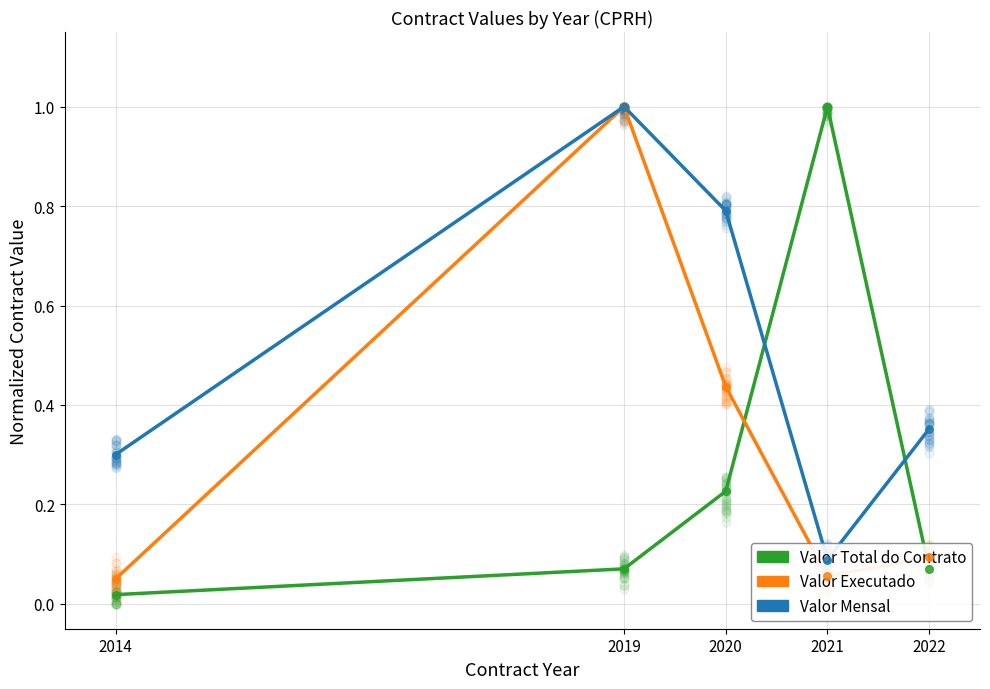

What are all the series names shown in the legend?

Valor Total do Contrato, Valor Executado, Valor Mensal